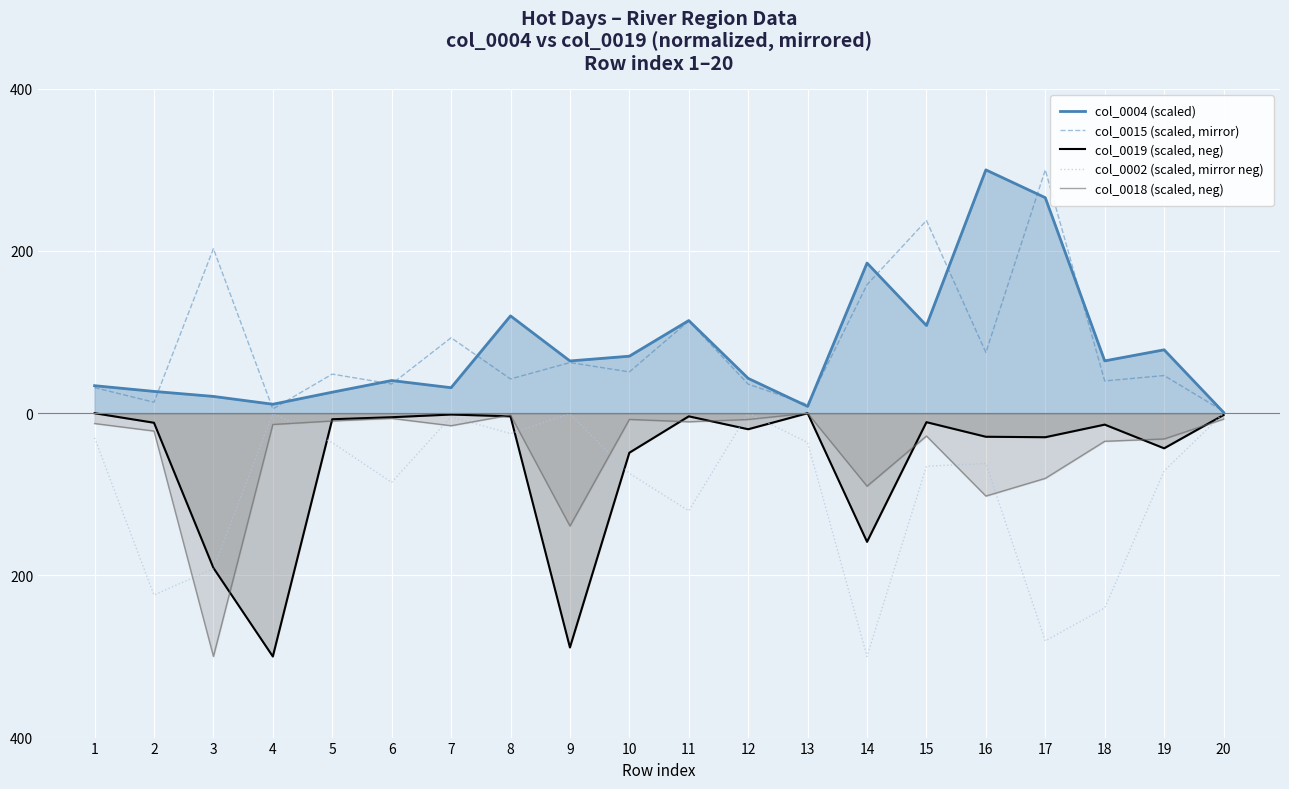

The col_0019 (scaled, neg) series shows -464.5 at 9. True or false?

False